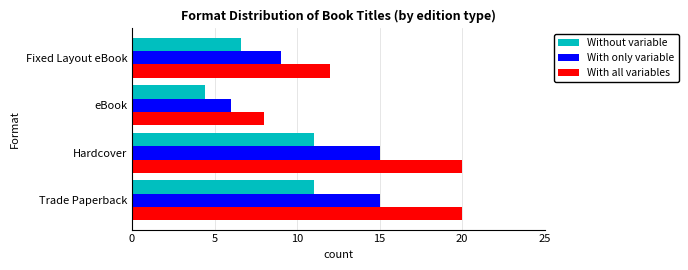

What is the difference between the highest and lowest values at Trade Paperback?

9.0